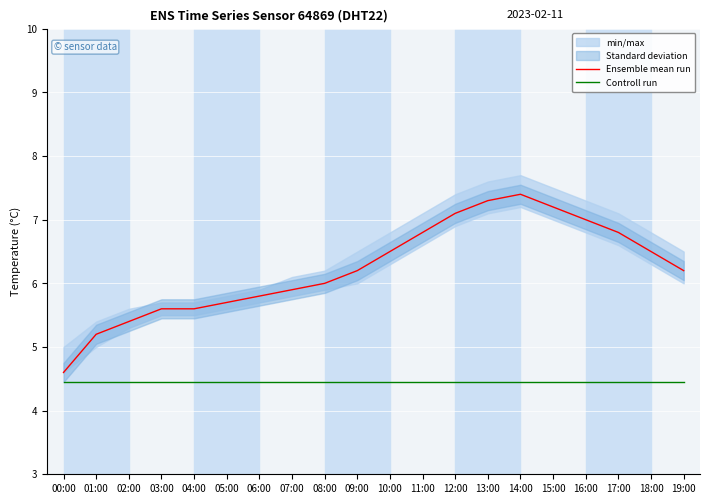

True or false: Ensemble mean run has more than 2 interior local peaks.

False